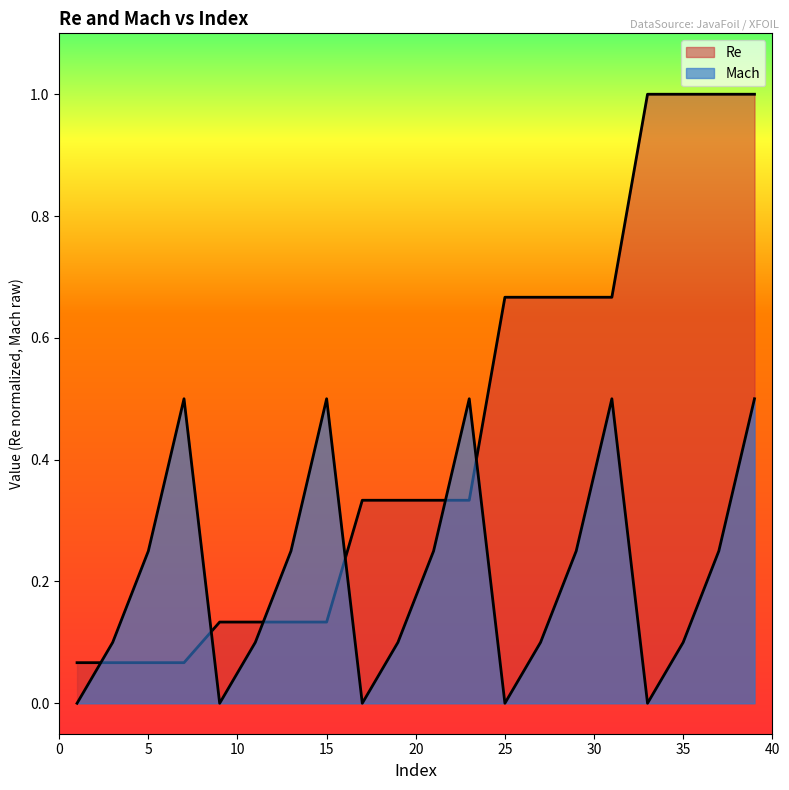

Does the chart have visible grid lines?

No